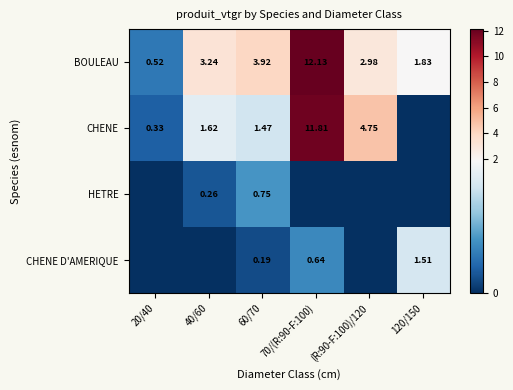

What is the total value across all series at 40/60?

5.1